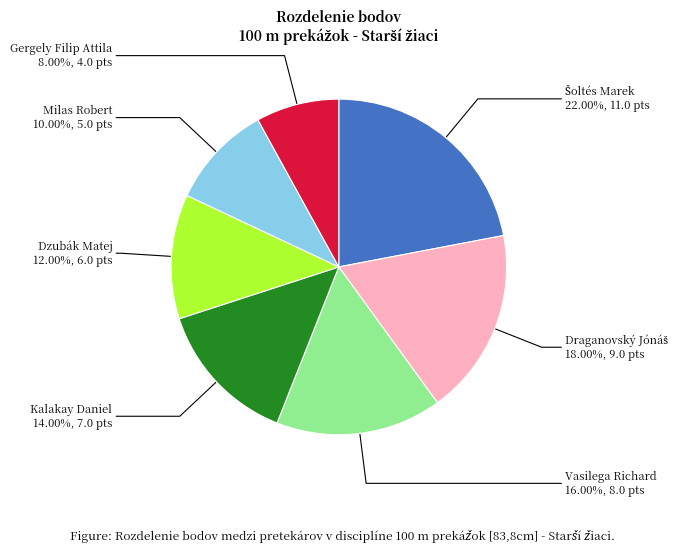

Is there any slice that represents more than half of the pie?

No